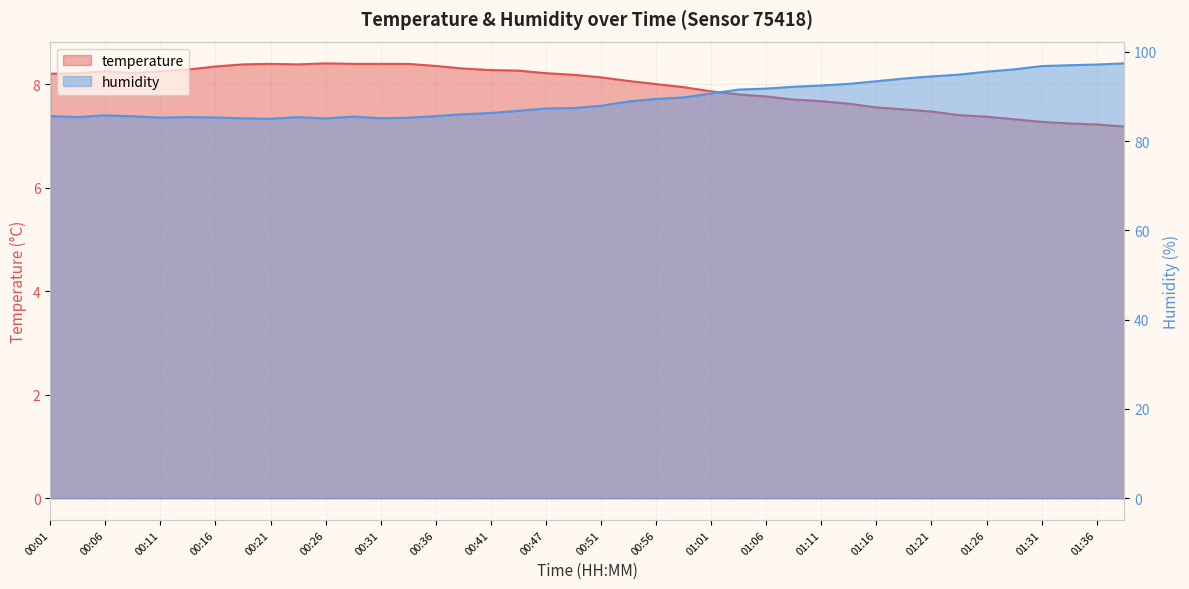

What is the label of the 26th point from the right?

00:36